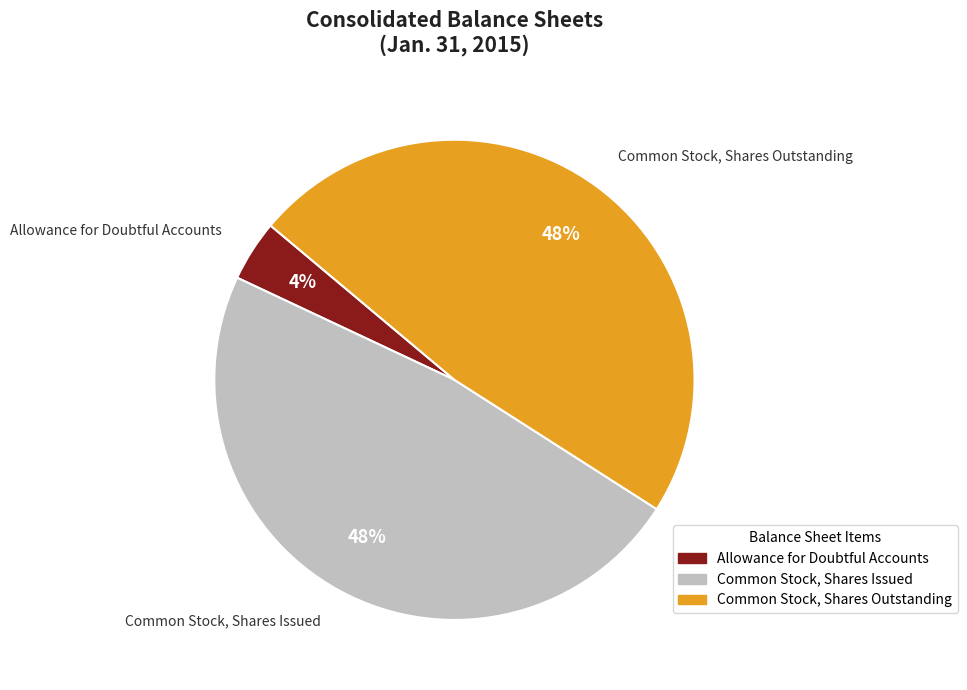

True or false: Common Stock, Shares Outstanding accounts for 48% of the total.

True